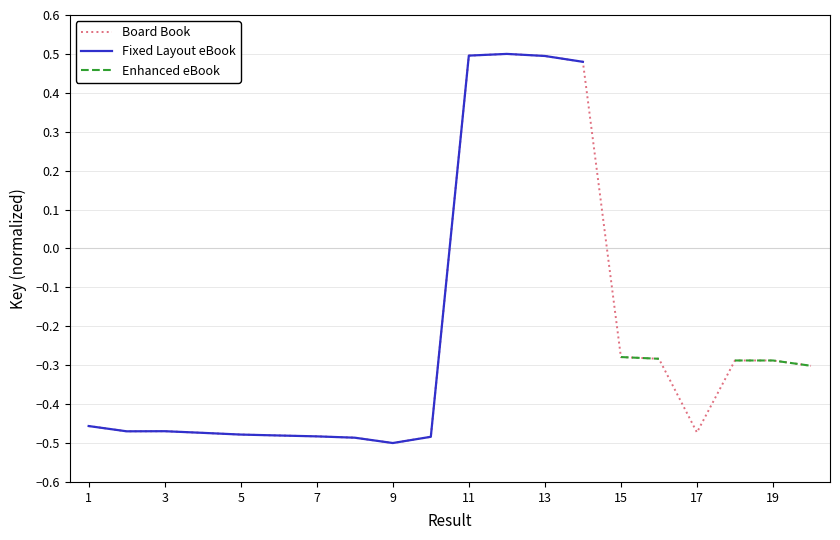

What is the difference between the second highest and second lowest values in the Board Book series?

1.0